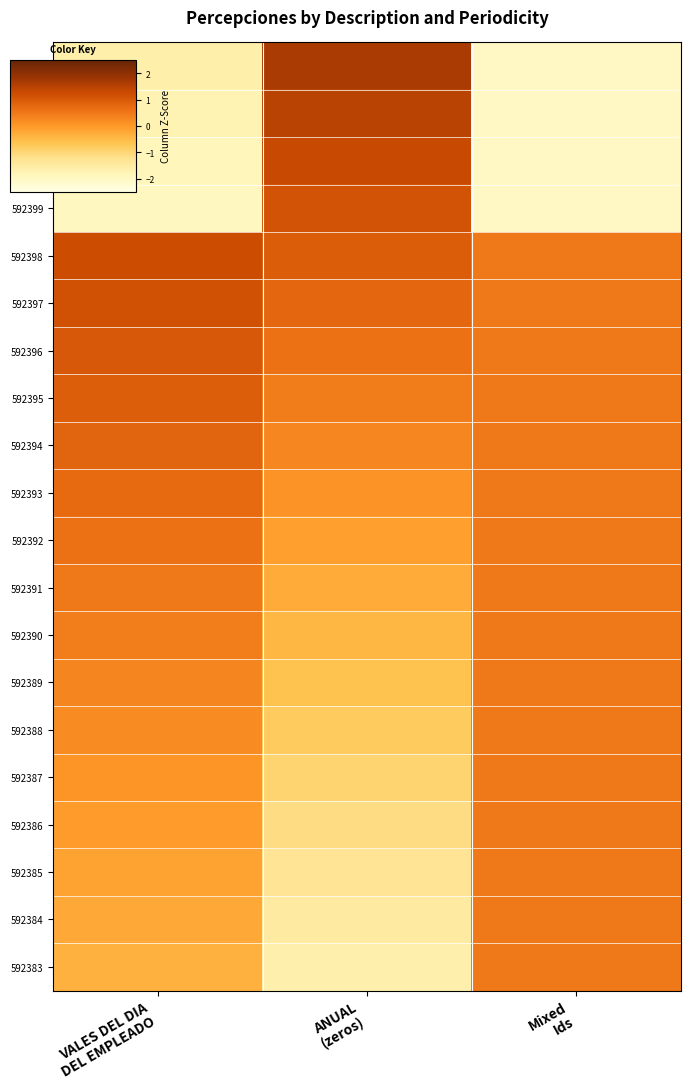

What is the greatest value displayed?

1.6